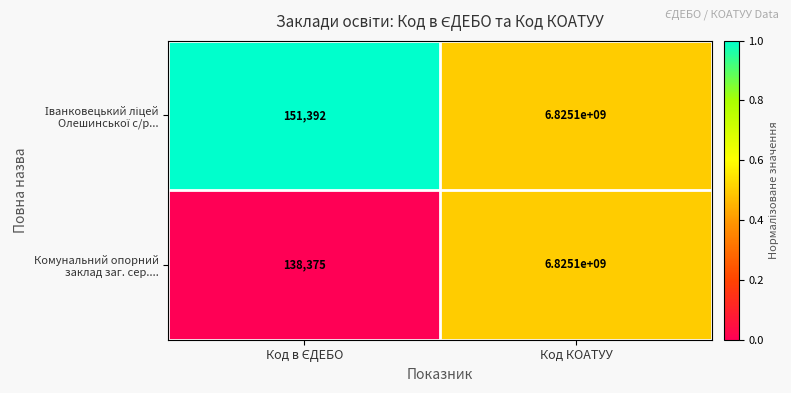

What is the maximum value shown in the chart?

6825100000